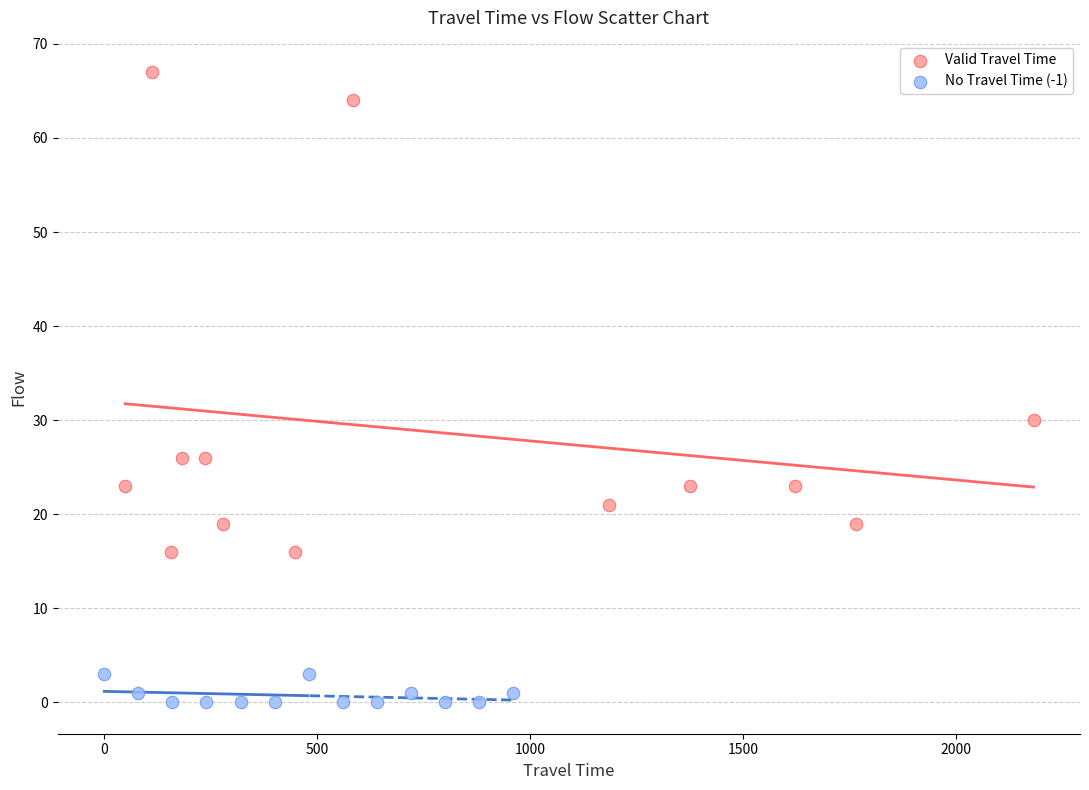

Which series reaches the maximum Y coordinate?

Valid Travel Time